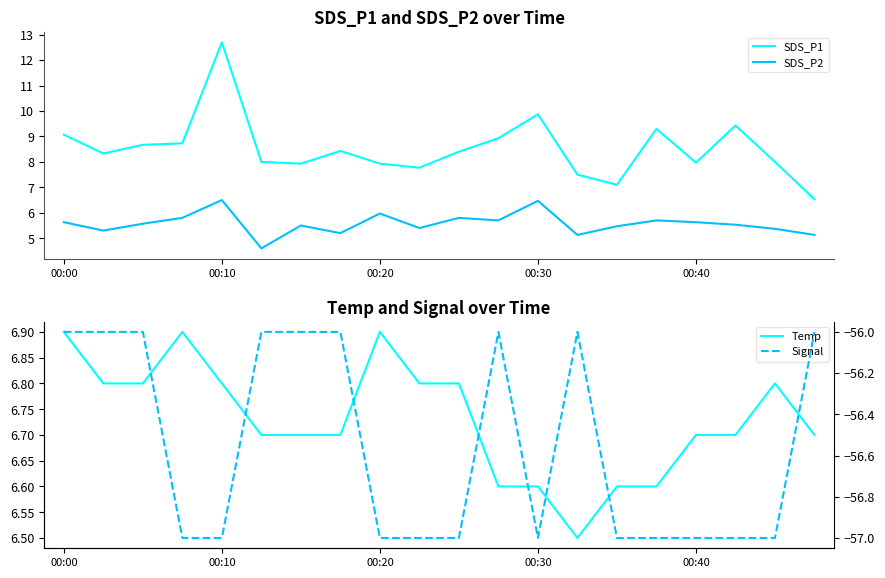

In SDS_P1, how many points are lower than both neighbors (excluding endpoints)?

5